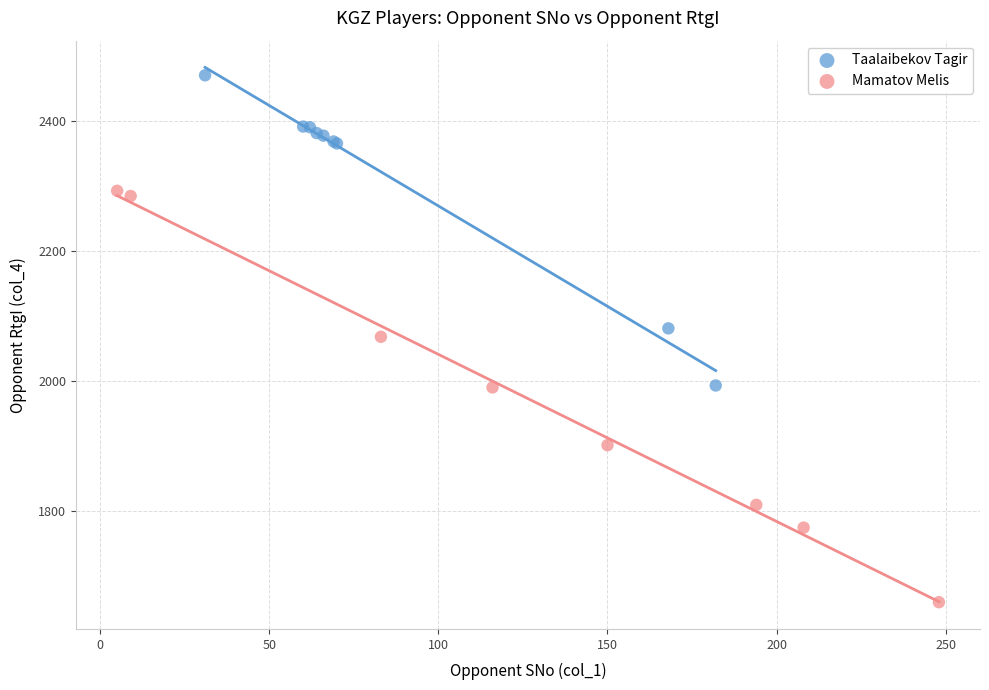

Which series contains the highest Y value?

Taalaibekov Tagir